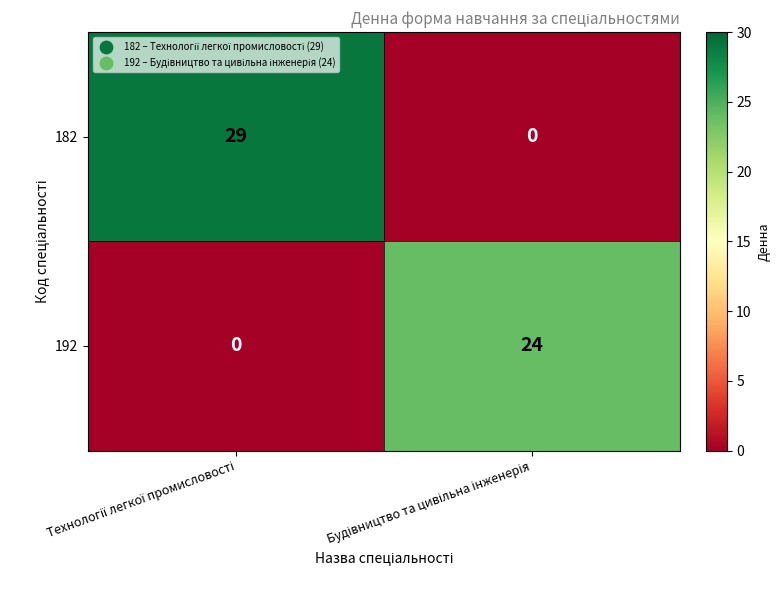

At how many categories does at least one series exceed 5?

2